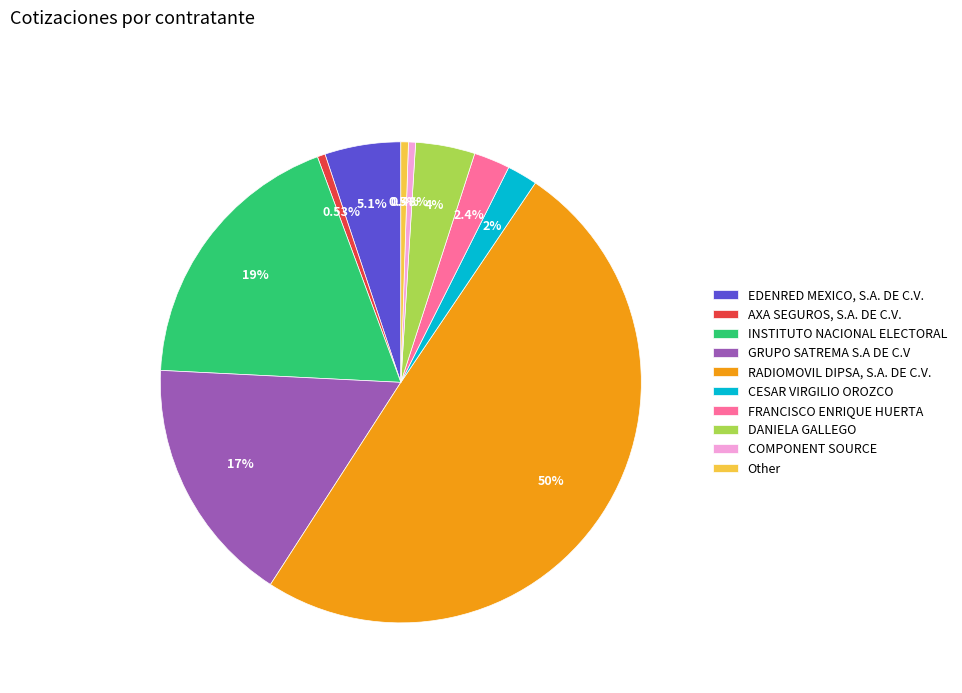

To the nearest percent, what is the difference between the DANIELA GALLEGO and FRANCISCO ENRIQUE HUERTA slice percentages?

2%